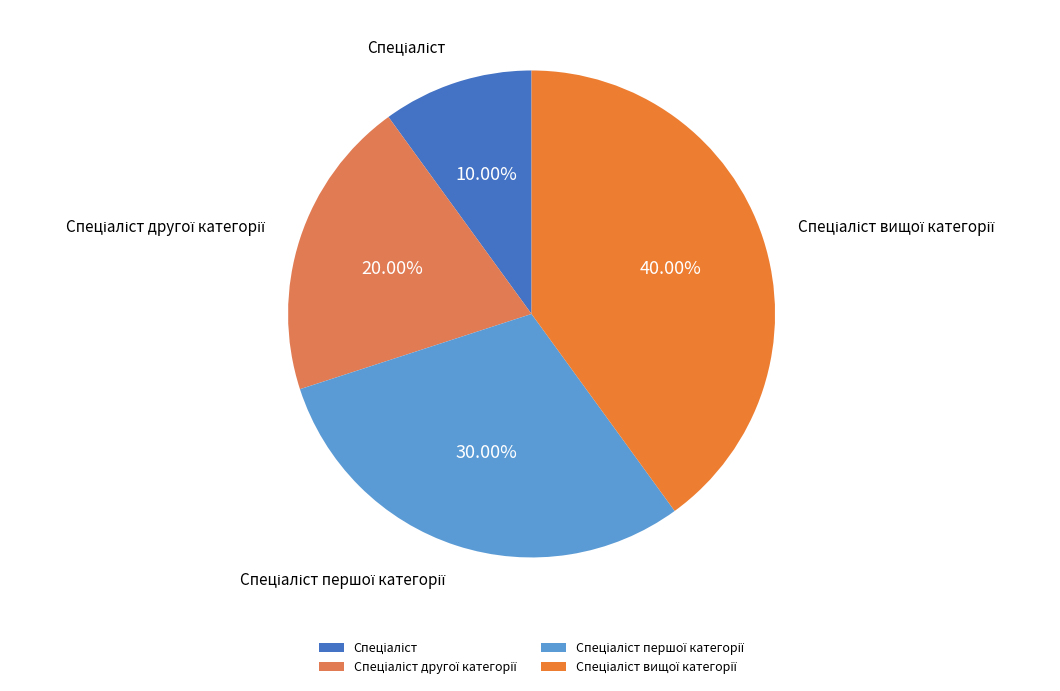

Is there a majority slice in this chart?

No